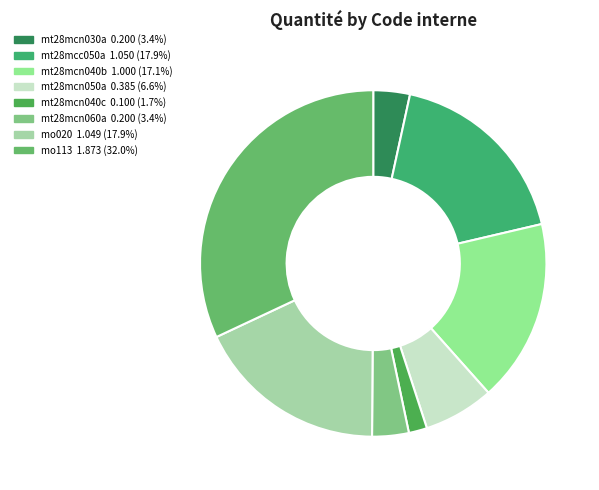

What is the smallest slice in the pie chart?

mt28mcn040c